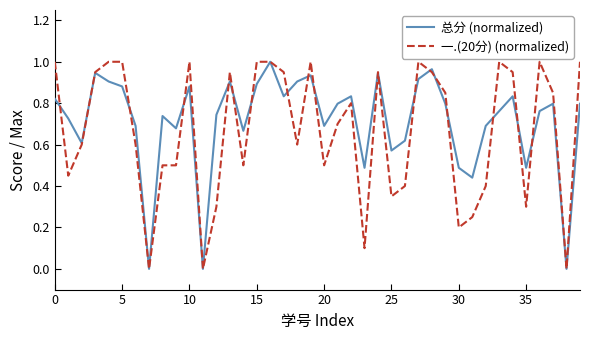

Does the chart display data point markers on the line(s)?

No